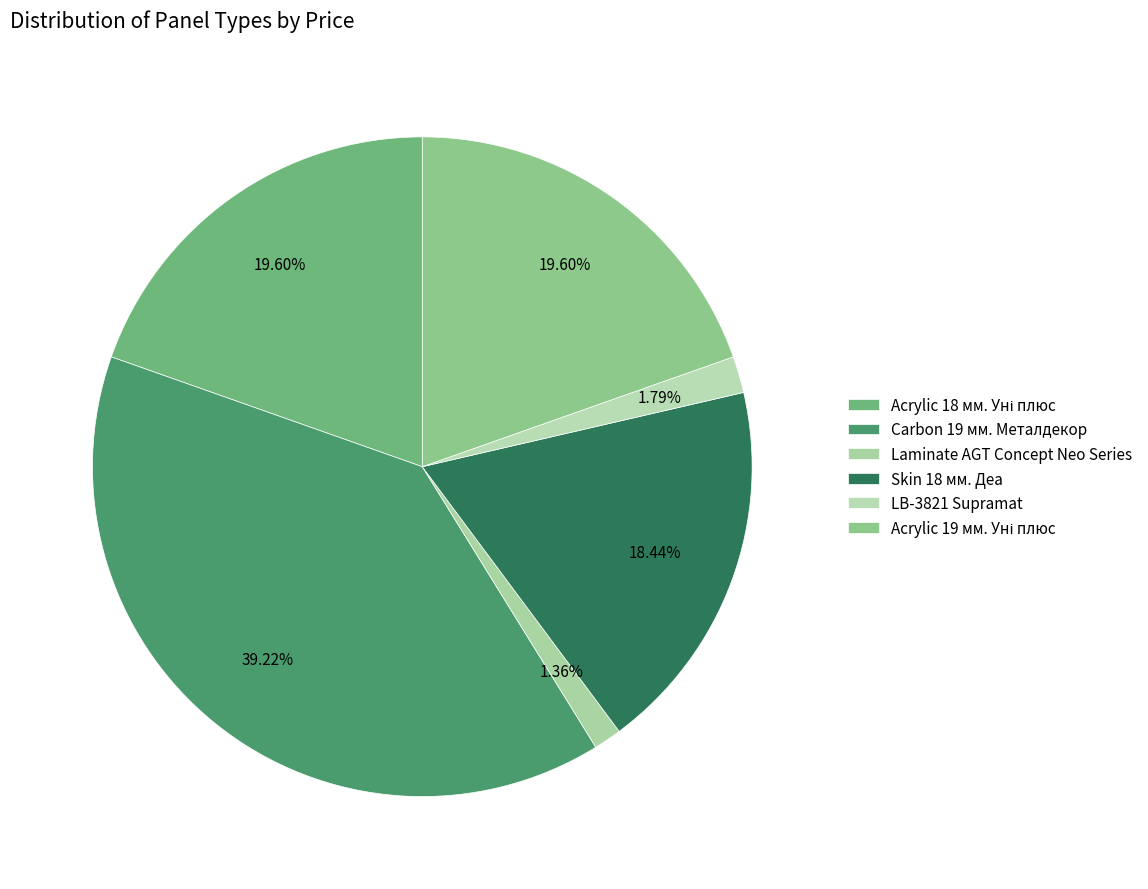

Count the number of slices in the pie.

6